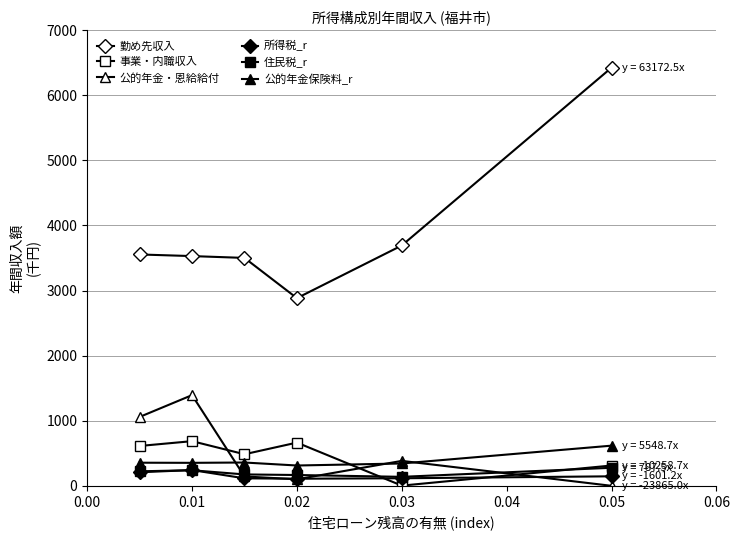

Does the chart have visible grid lines?

Yes